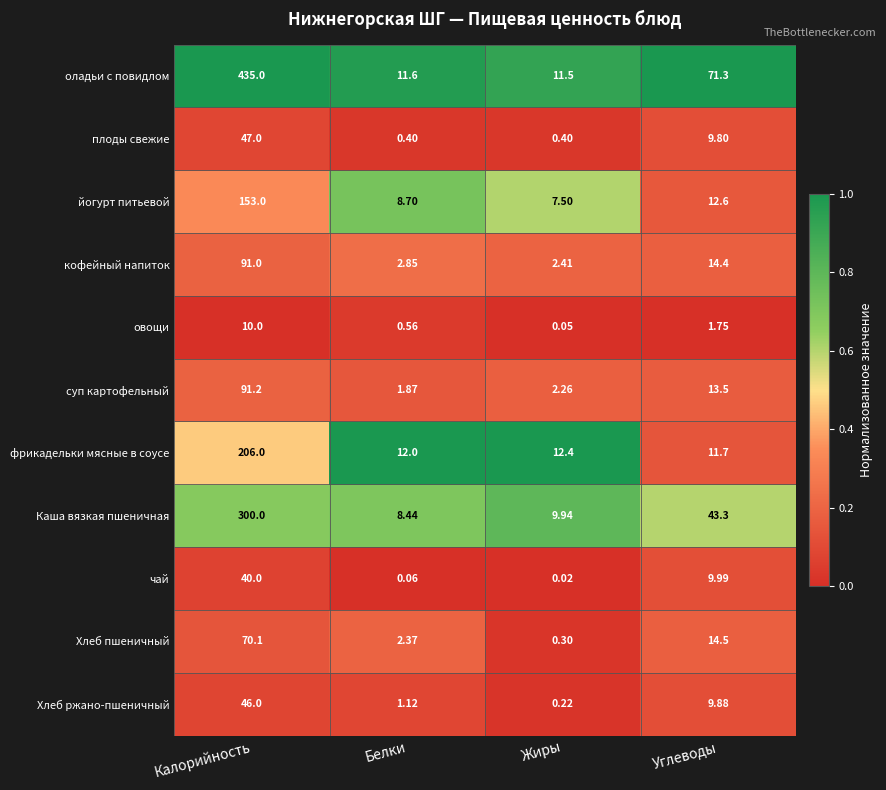

Where is йогурт питьевой nearest to the value 80?

Углеводы